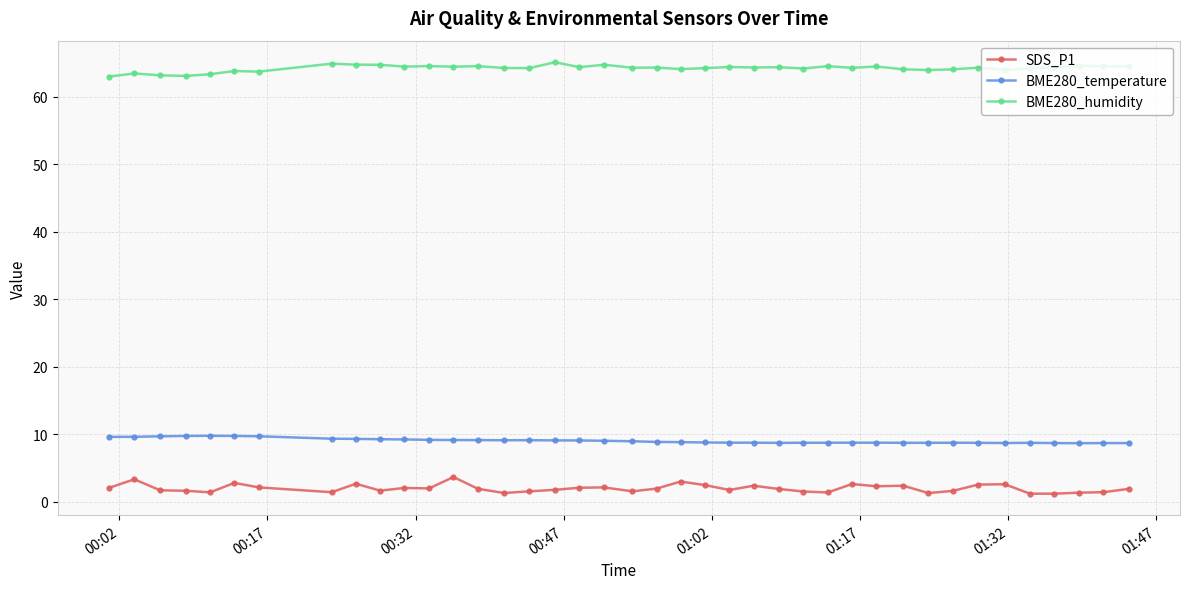

At how many categories does at least one series exceed 41?

40